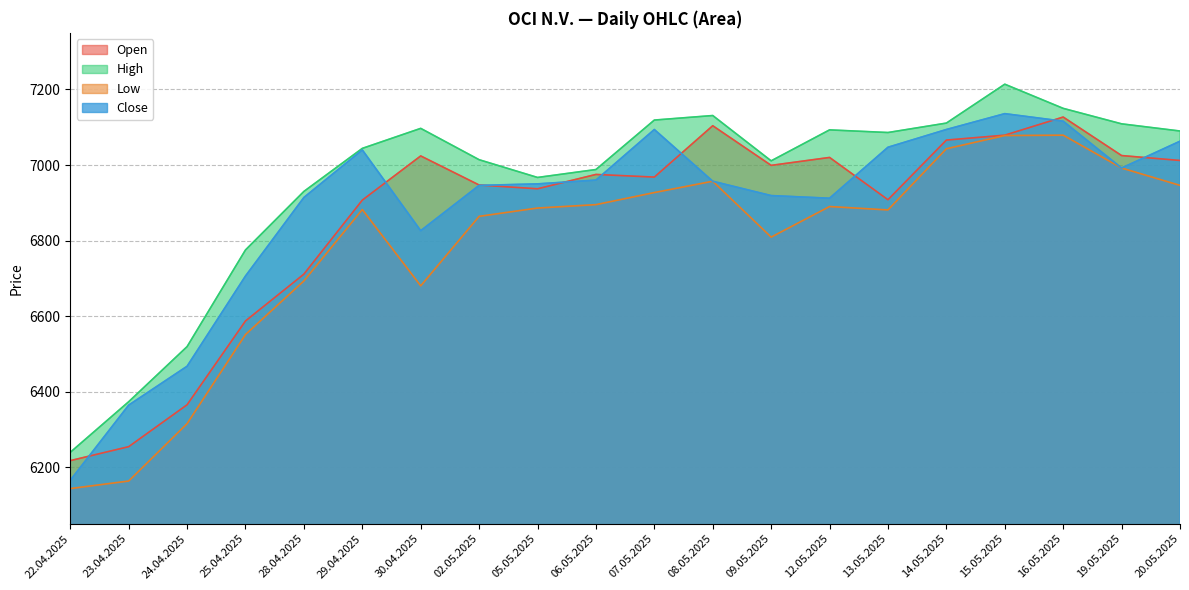

How many data points in Close are less than 6957?

10